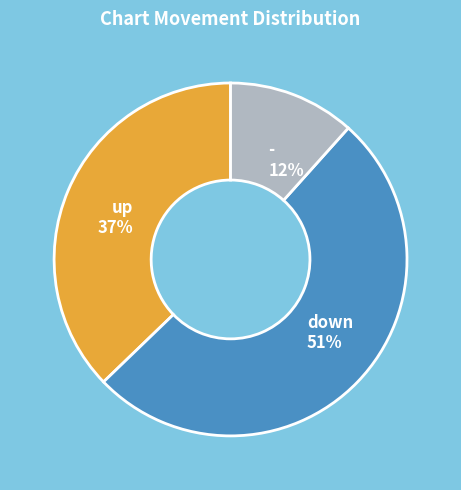

Which slice is the largest?

down